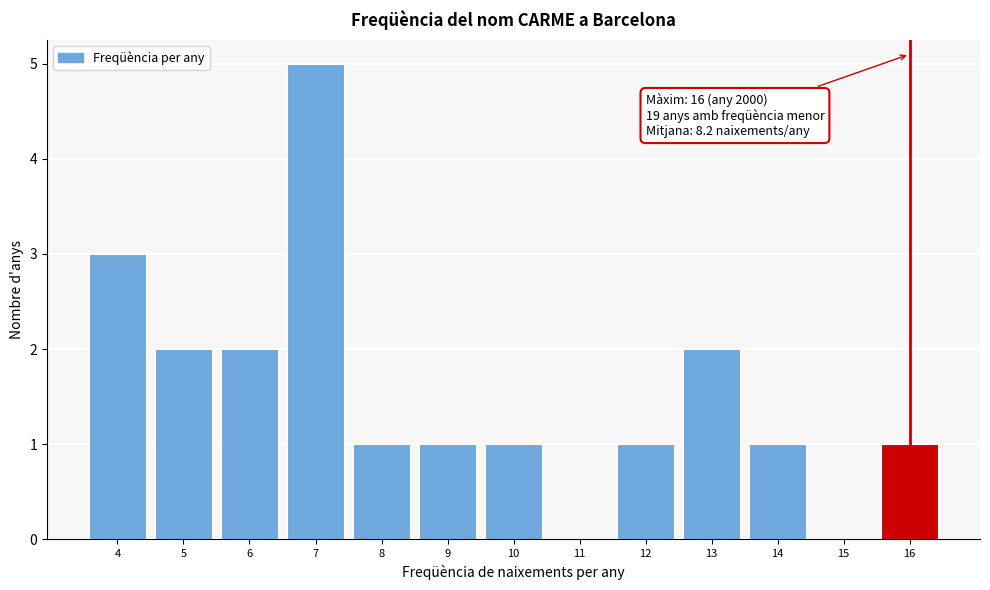

Over which range of the x-axis is the bar tallest?

6.5 to 7.5